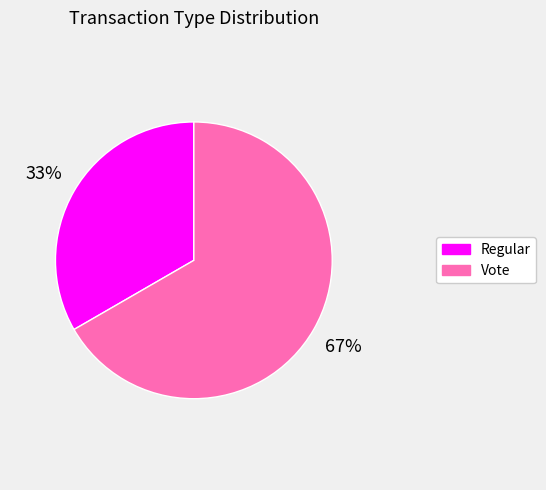

What is the smallest slice in the pie chart?

Regular